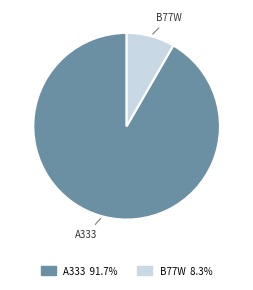

How many slices are in this pie chart?

2